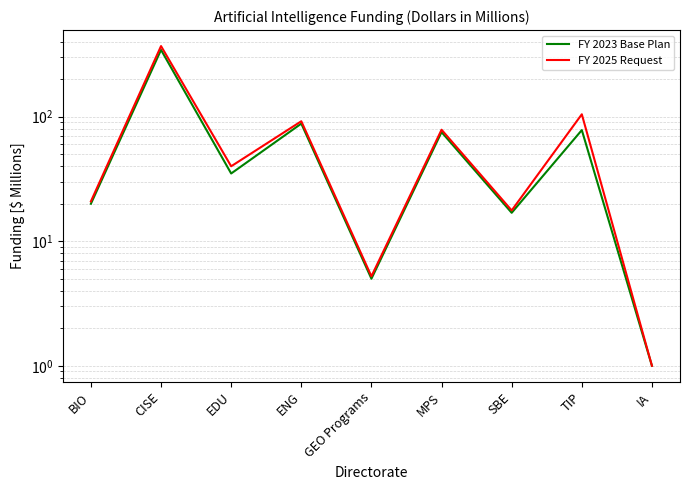

At which category does the chart reach its minimum across all series?

IA